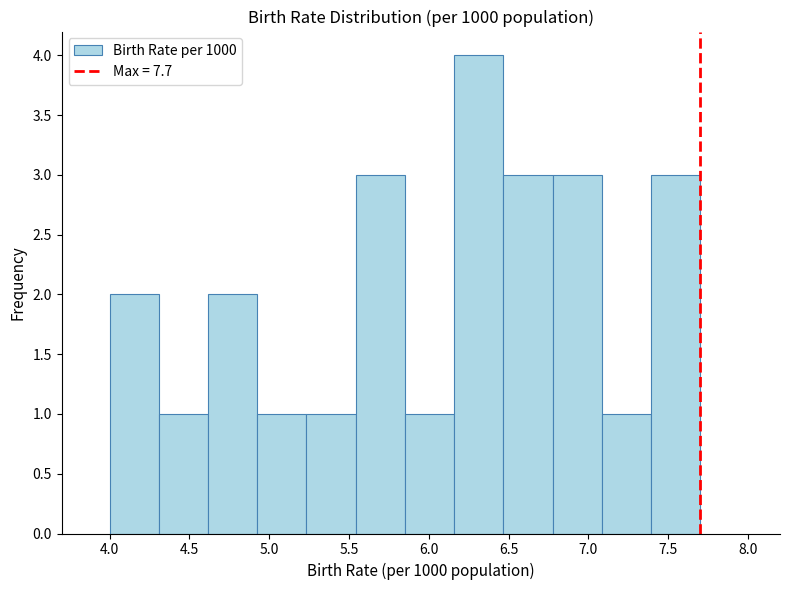

What is the height of the bar covering 5.55 to 5.85 on the x-axis? Neither the bar edges nor the heights are printed on the chart, so give them approximately, as read against the axes.

3